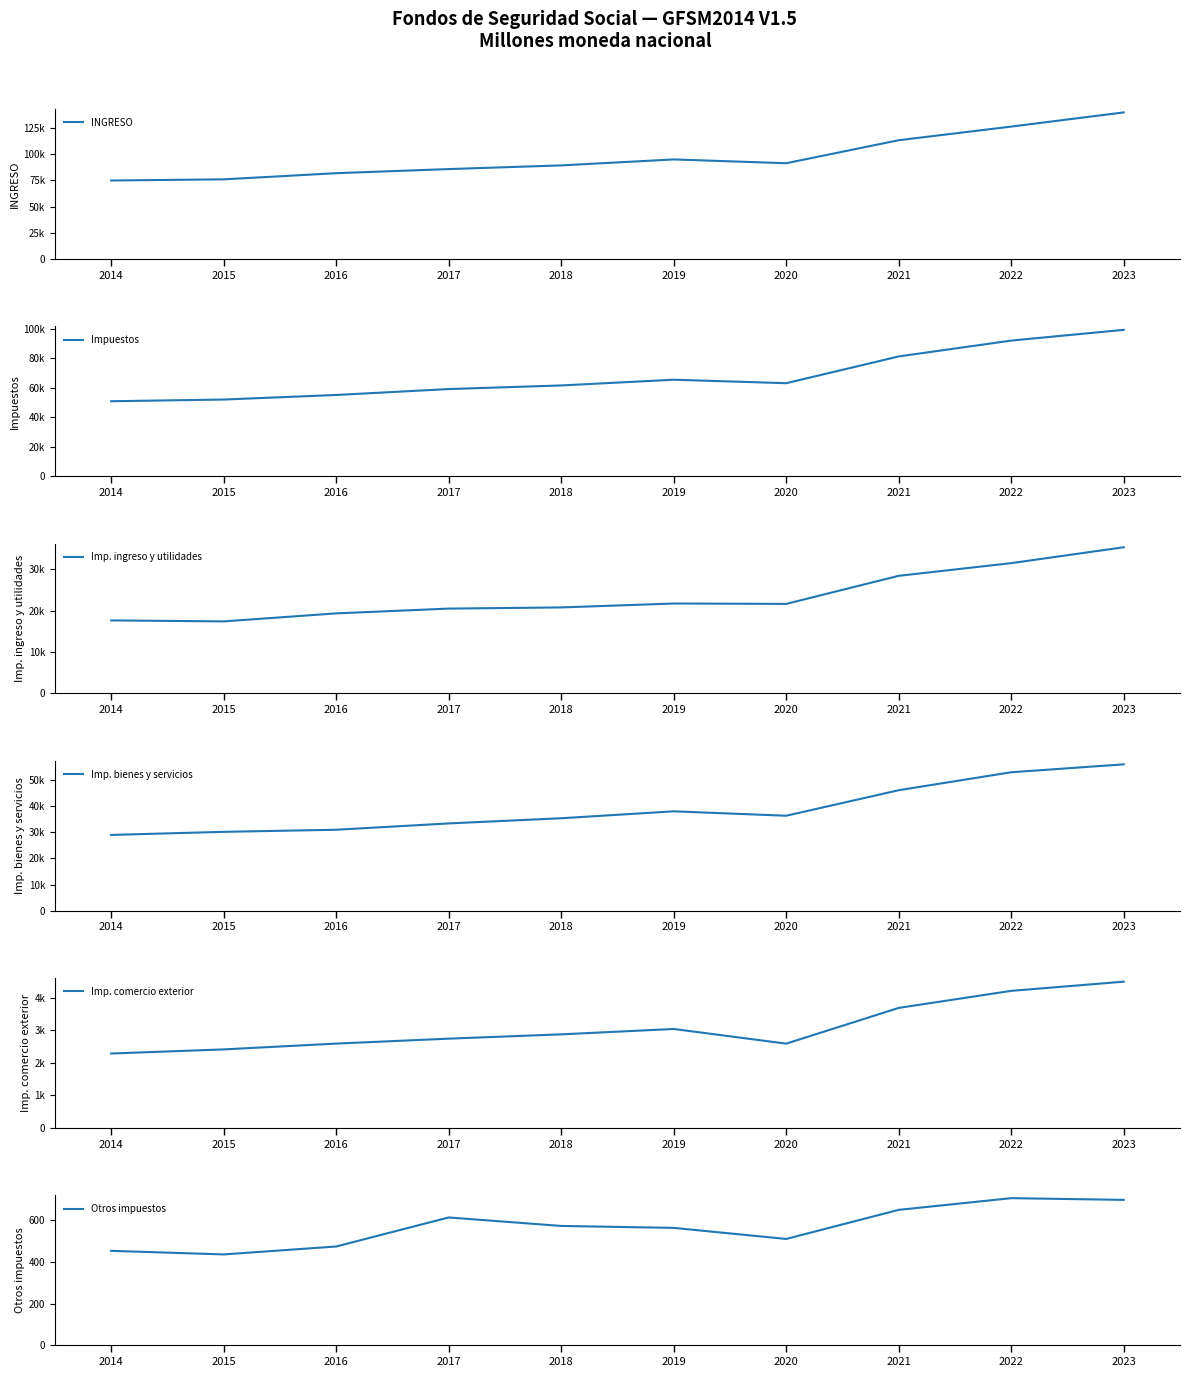

What is the difference between the Imp. comercio exterior values at 2019 and 2022?

1169.6